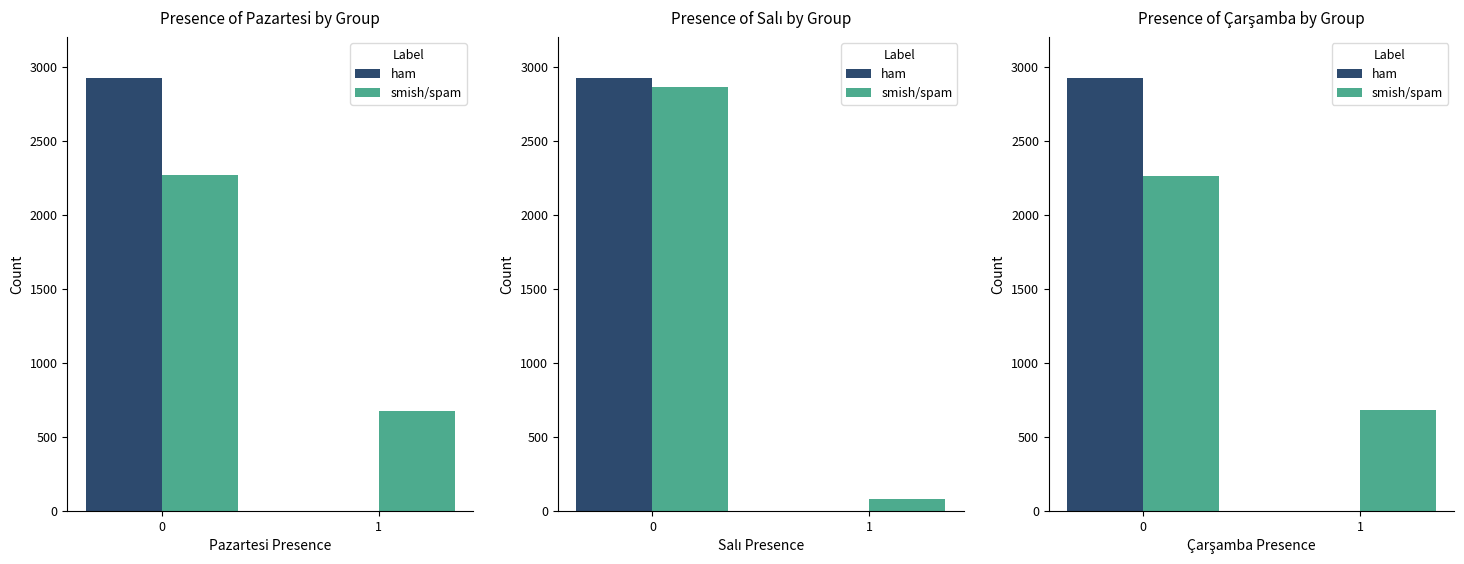

What is the minimum value for smish/spam?

678